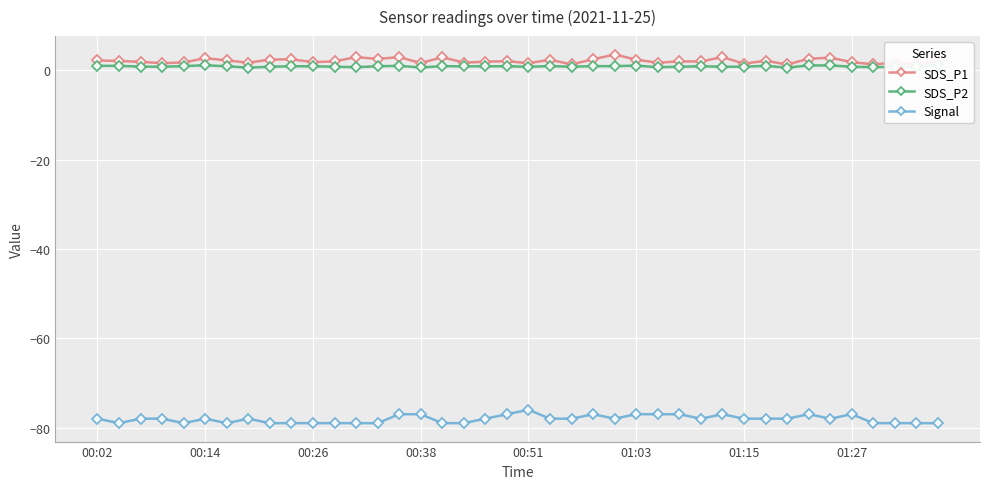

True or false: Signal and SDS_P1 cross at least once.

False